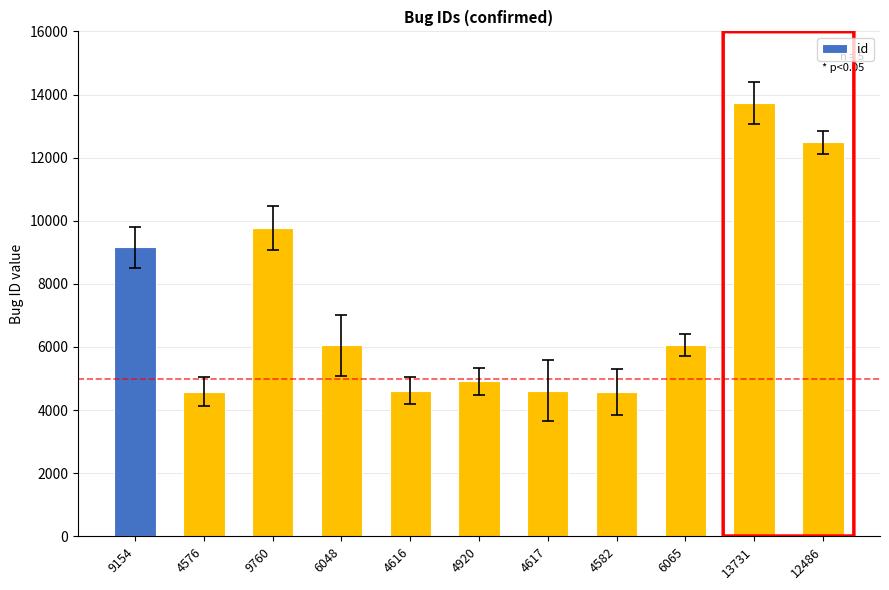

The chart shows a value of 2638 at 12486. True or false?

False